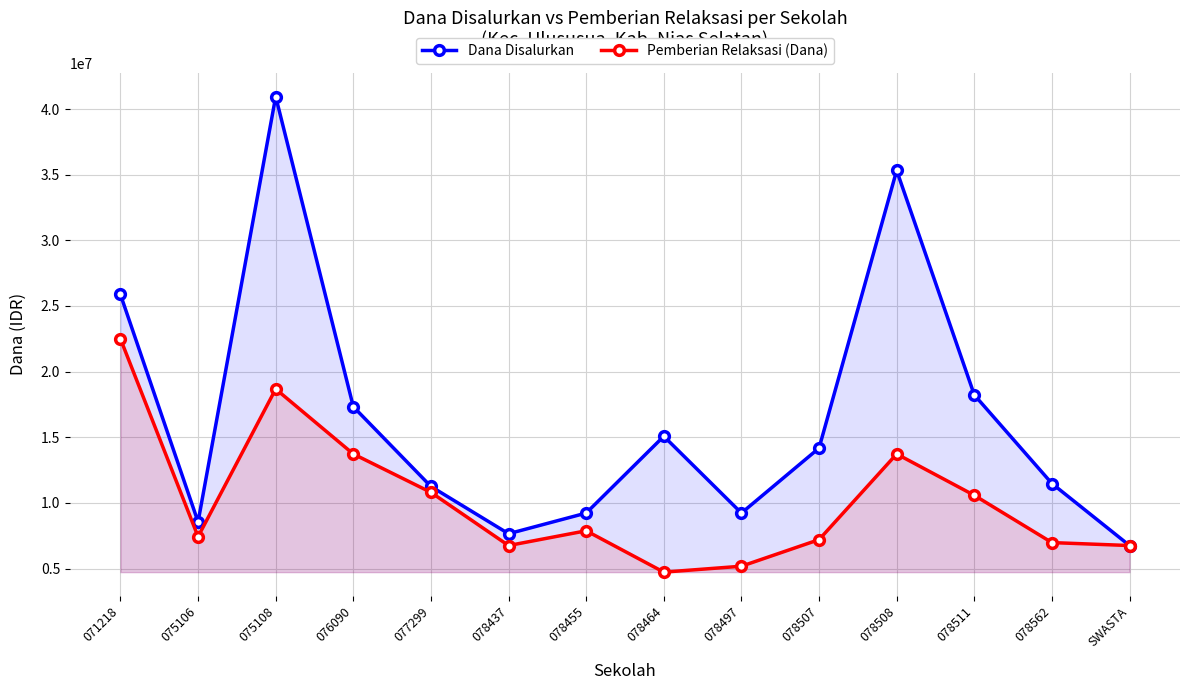

True or false: Pemberian Relaksasi (Dana) and Dana Disalurkan cross at least once.

False